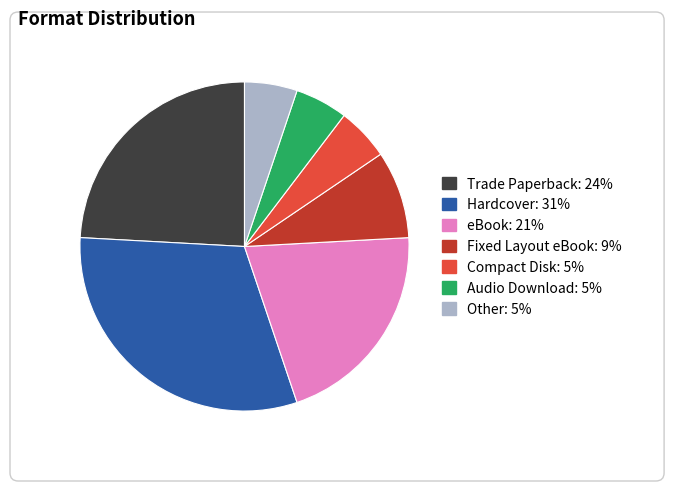

Approximately how many times larger is the value at Audio Download compared to Hardcover?

0.2